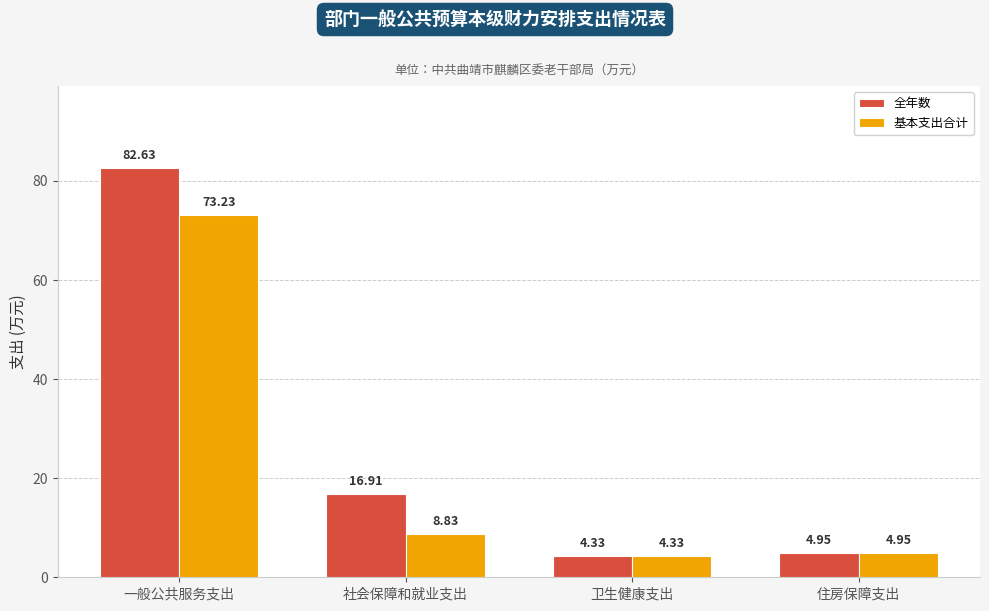

Where is 基本支出合计 nearest to the value 38?

社会保障和就业支出